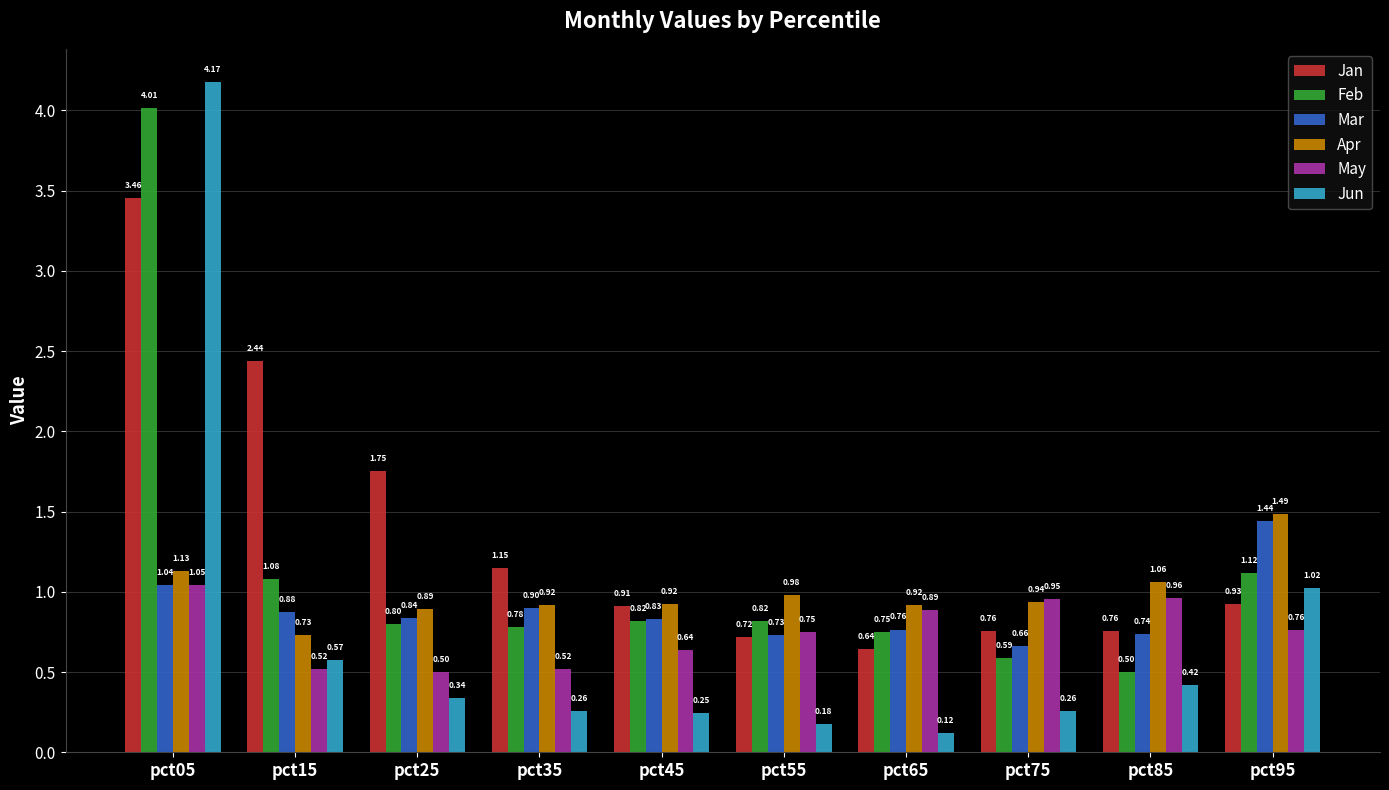

Which series has the largest range (max minus min)?

Jun